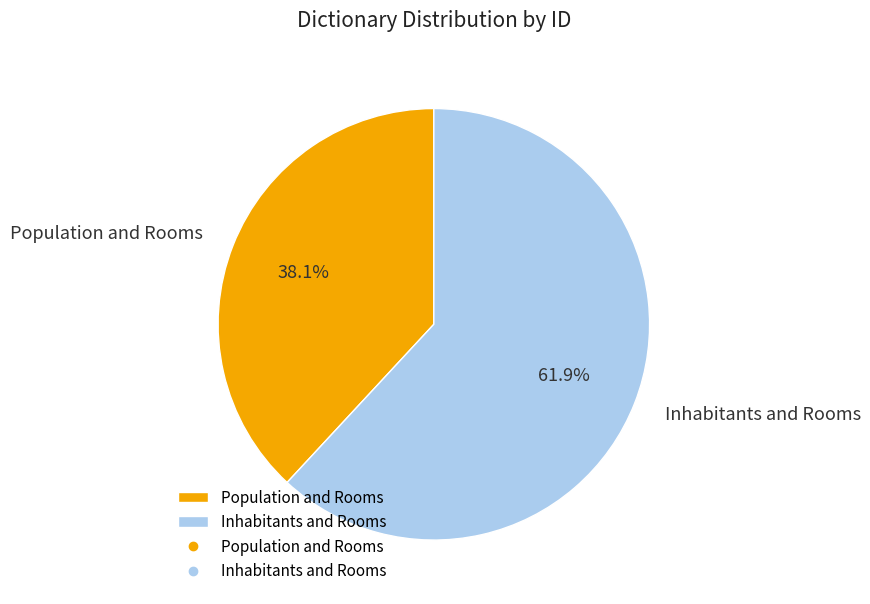

How many segments does this pie chart have?

2